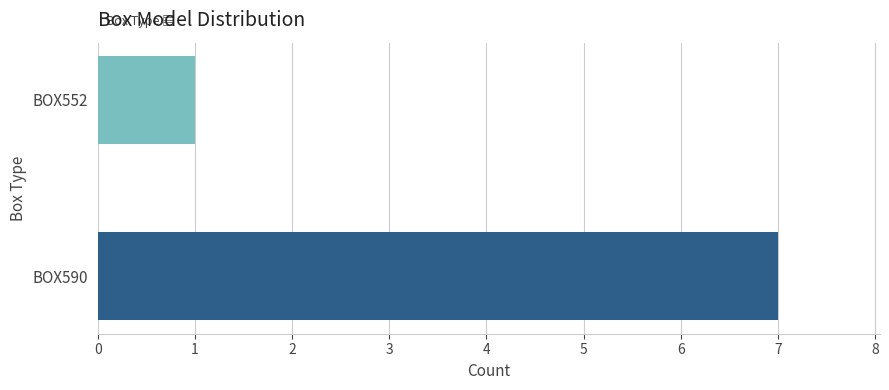

How many series are shown in this chart?

1